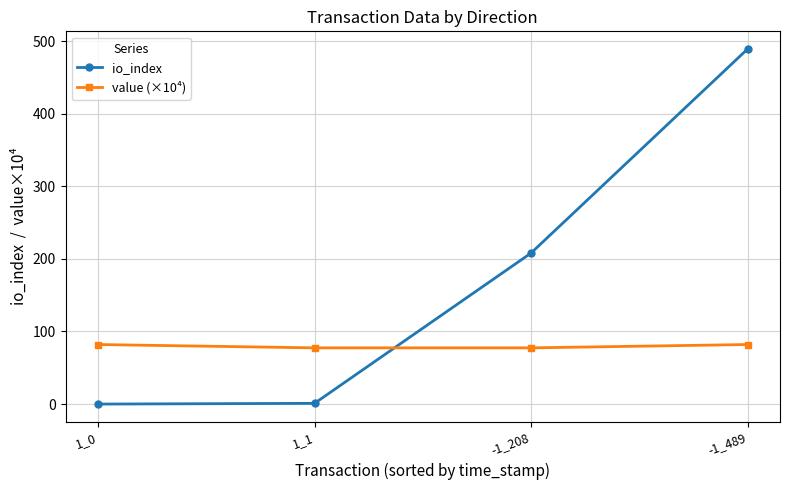

True or false: value (×10⁴) has a value of 36.6 at -1_208.

False